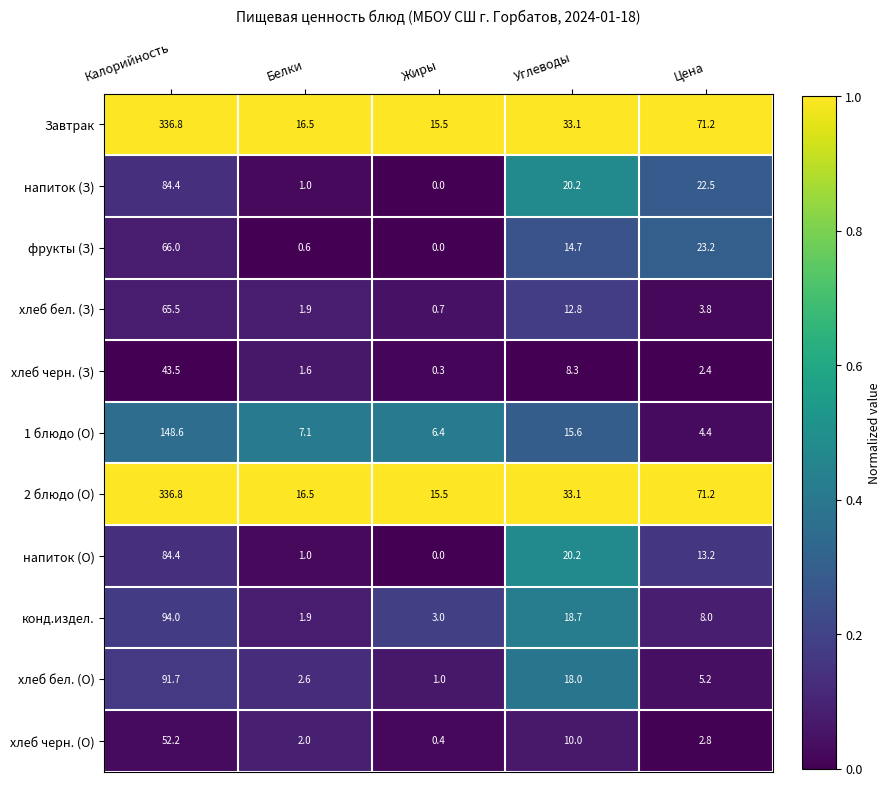

What is the total value across all series at Белки?

52.7